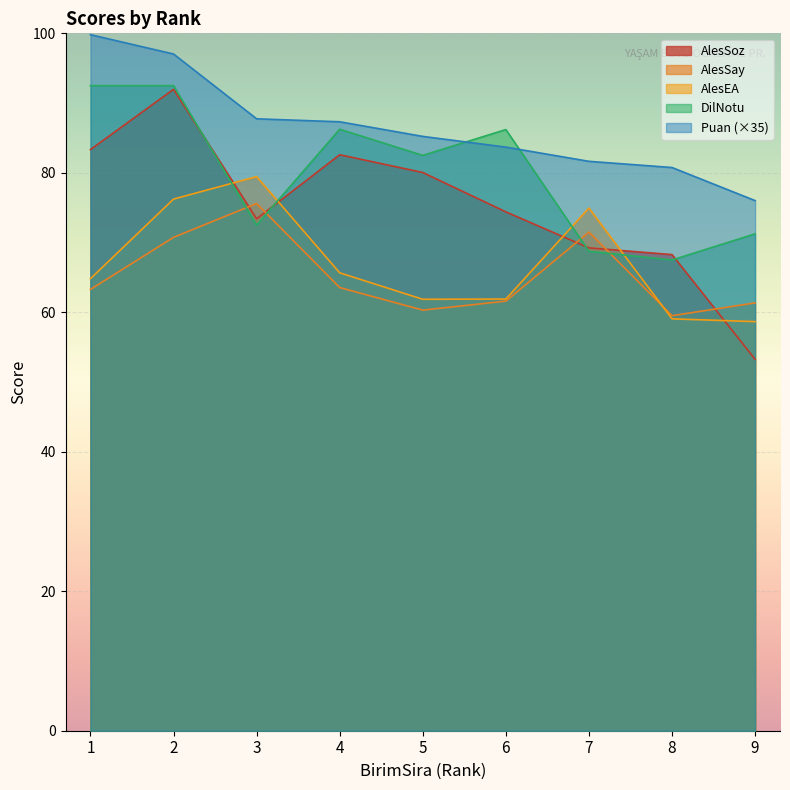

What are all the series names shown in the legend?

AlesSoz, AlesSay, AlesEA, DilNotu, Puan (×35)